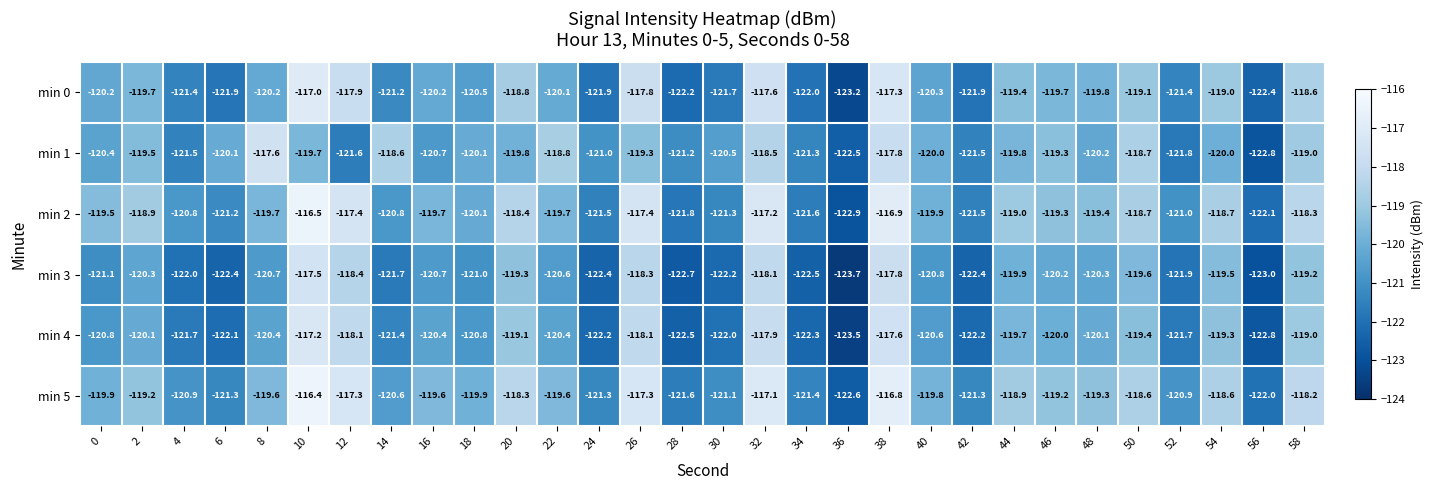

What is the difference between the maximum and minimum values in the min 1 series?

5.2